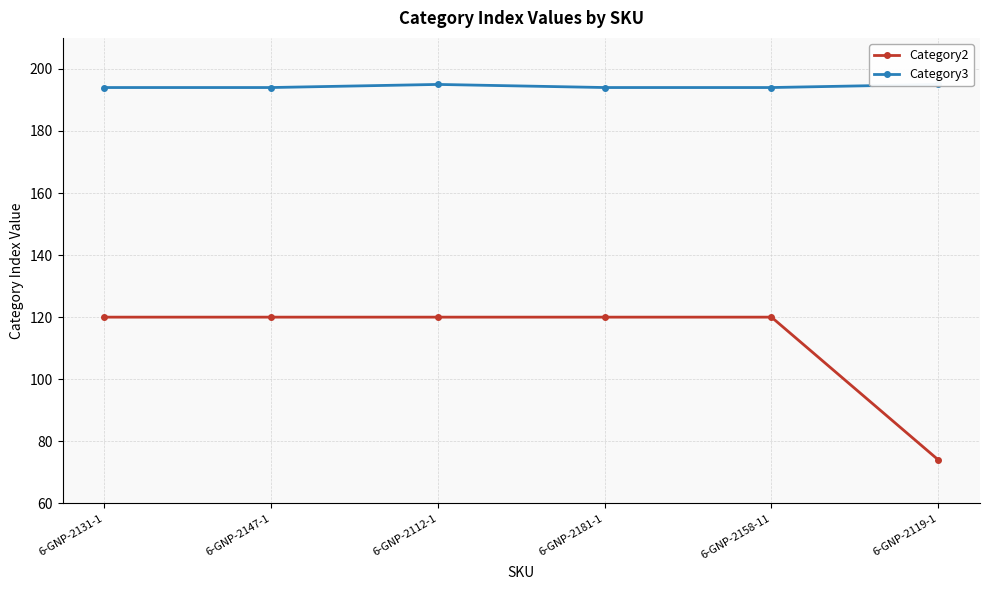

Count the Category3 values in the range 194 to 195.

6